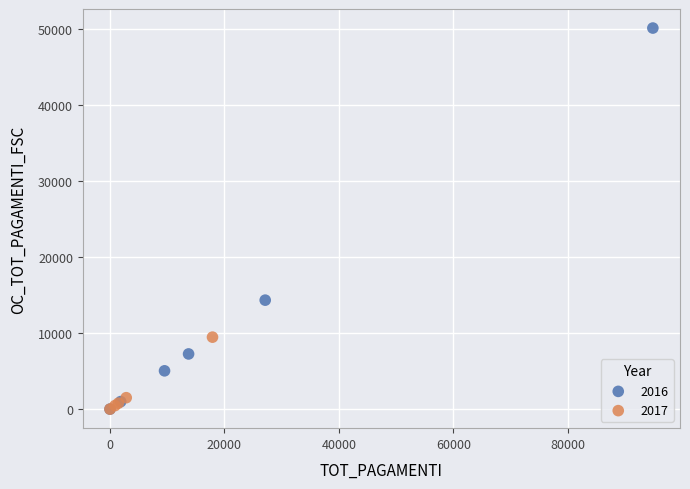

Which series reaches the maximum Y coordinate?

2016